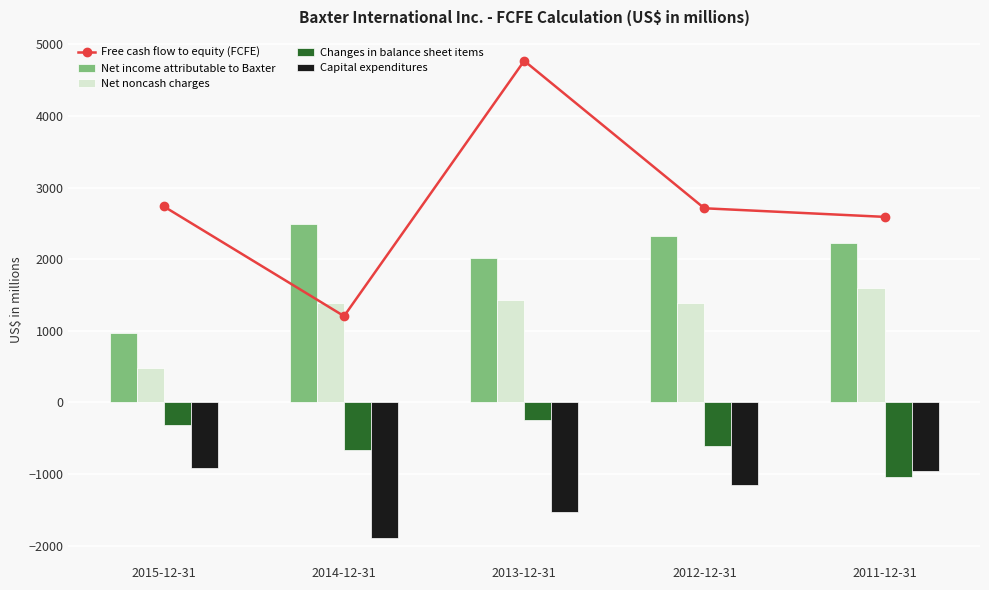

At which label does Free cash flow to equity (FCFE) reach its peak?

2013-12-31